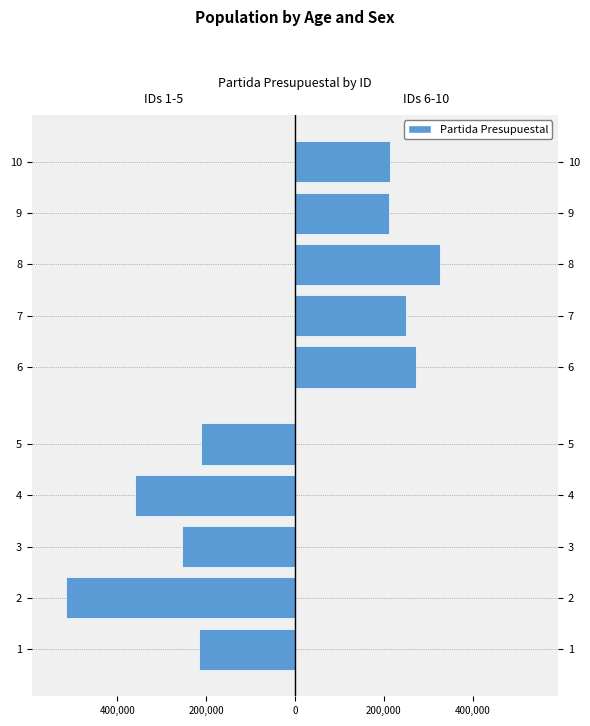

Reading left to right, extract all data points from this chart.

IDs 1-5: -216001	-515001	-254001	-361001	-211001
IDs 6-10: 273001	249001	327001	211003	214001